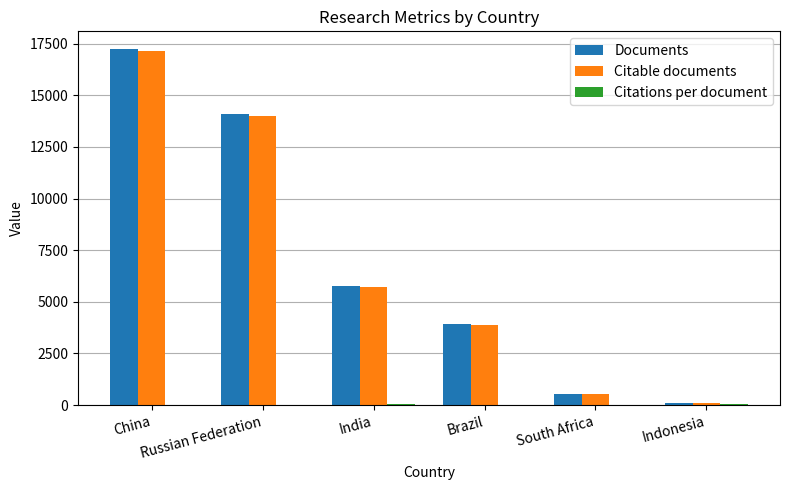

Are the bars horizontal?

No